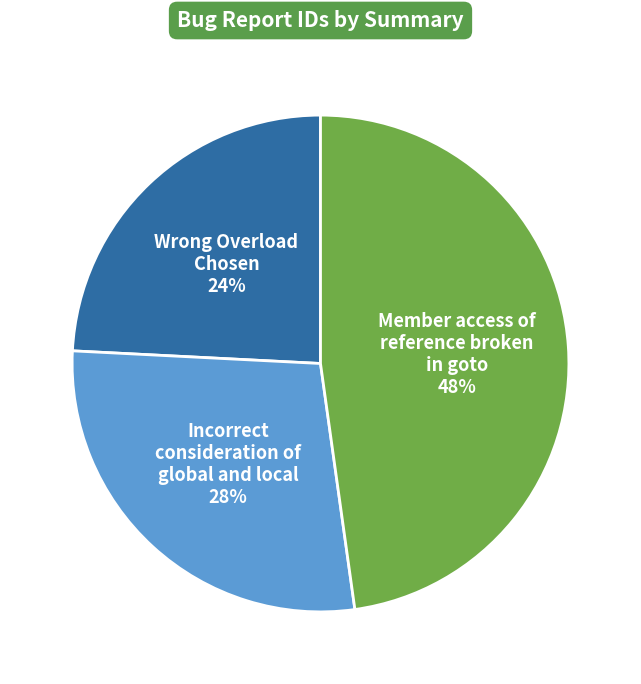

To the nearest percent, what is the average slice percentage?

33%